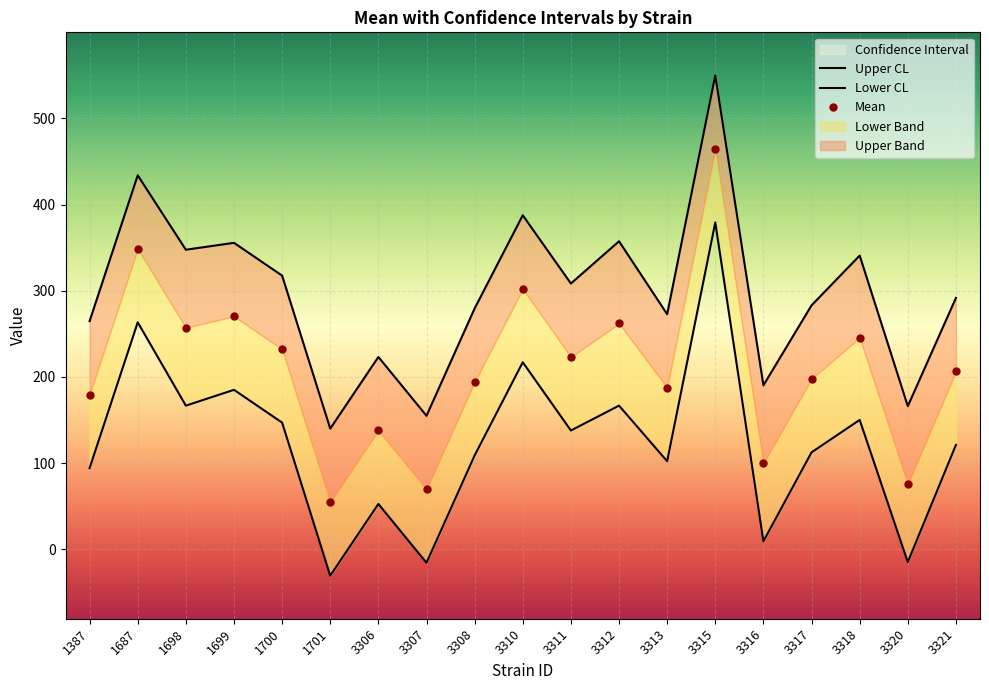

At which label does lowercl reach its minimum?

1701